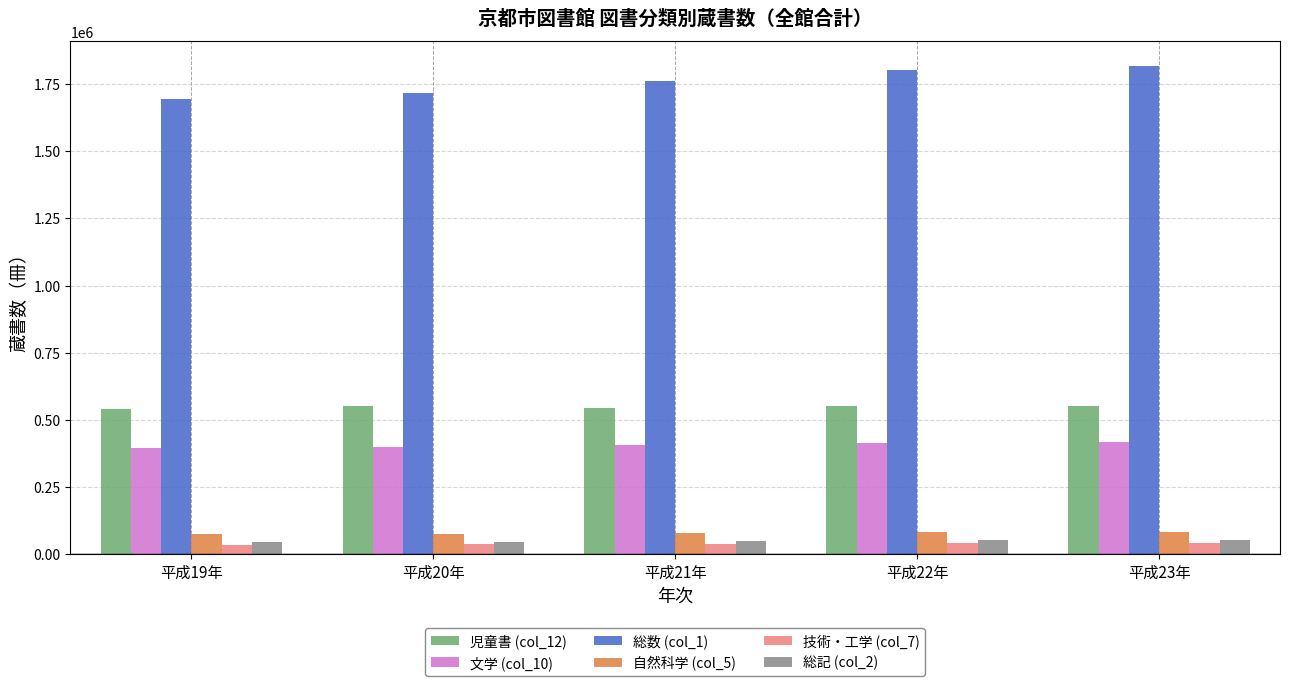

How many 技術・工学 (col_7) values are between 36931 and 40842?

3